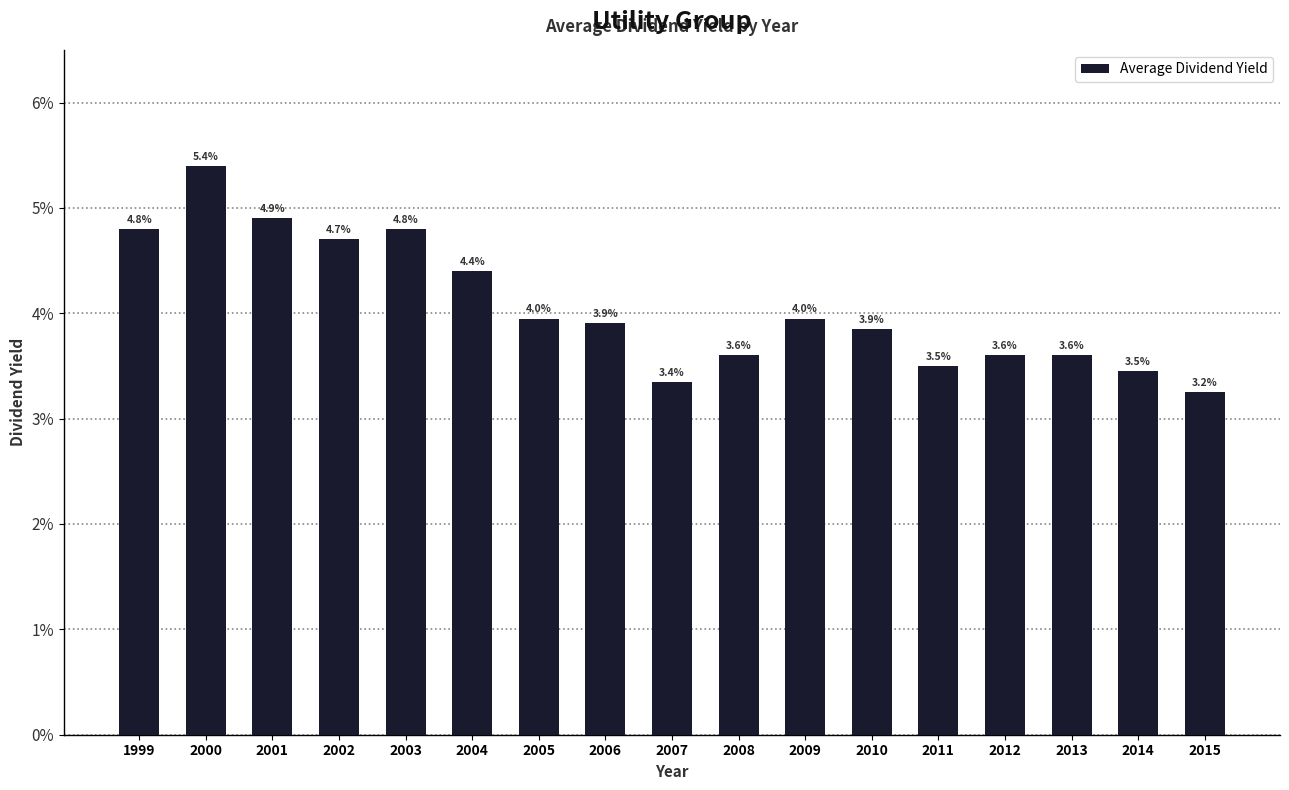

List the labels in order of value, smallest first.

2015, 2007, 2014, 2011, 2008, 2012, 2013, 2010, 2006, 2005, 2009, 2004, 2002, 1999, 2003, 2001, 2000